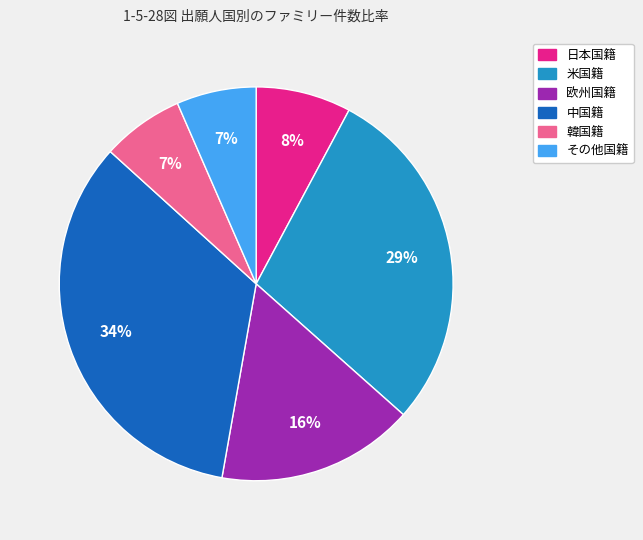

What is the largest slice in the pie chart?

中国籍